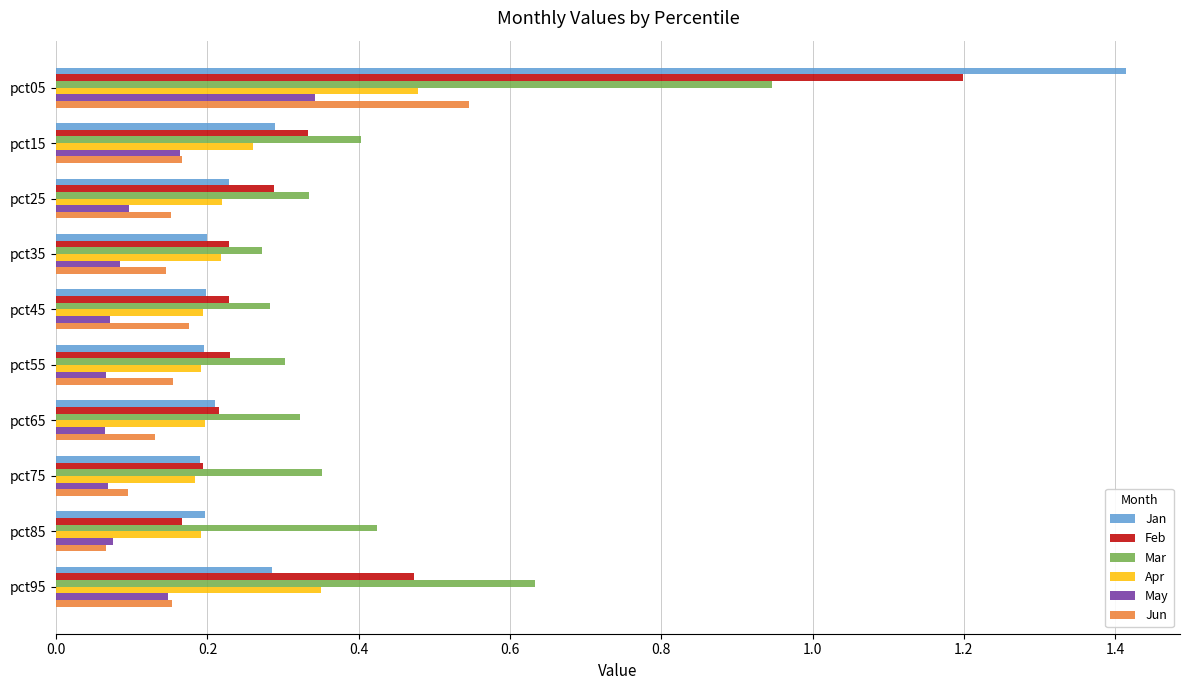

True or false: May has a value of 0.1 at pct25.

True